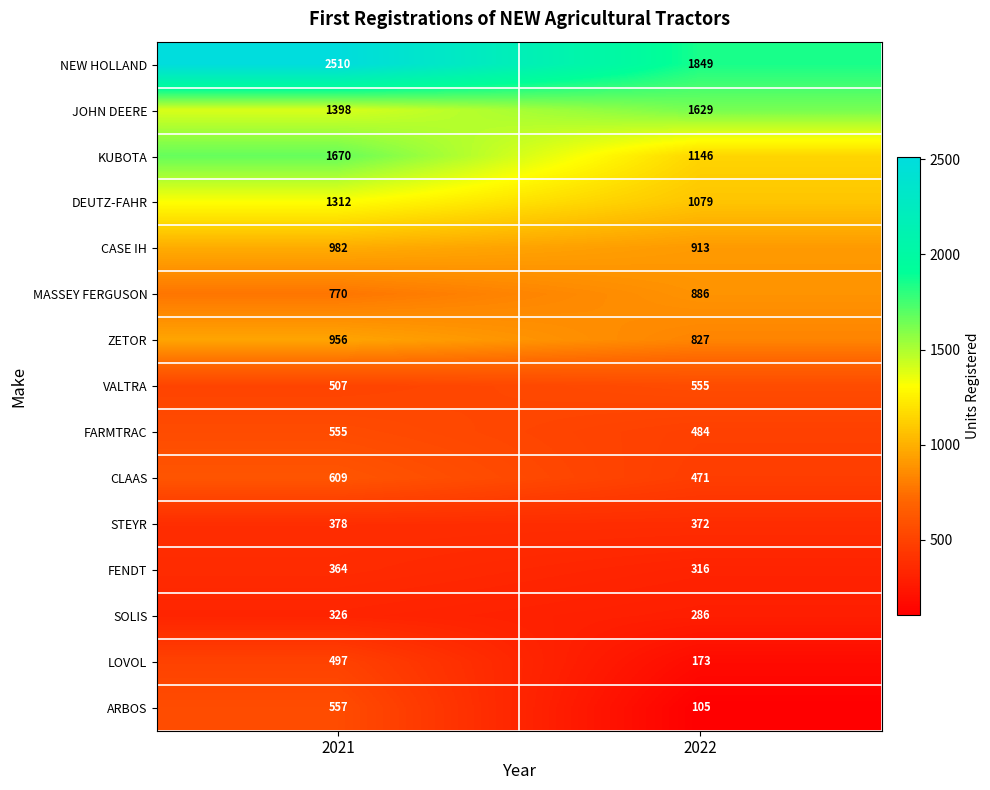

What is the total value across all series at 2021?

13391